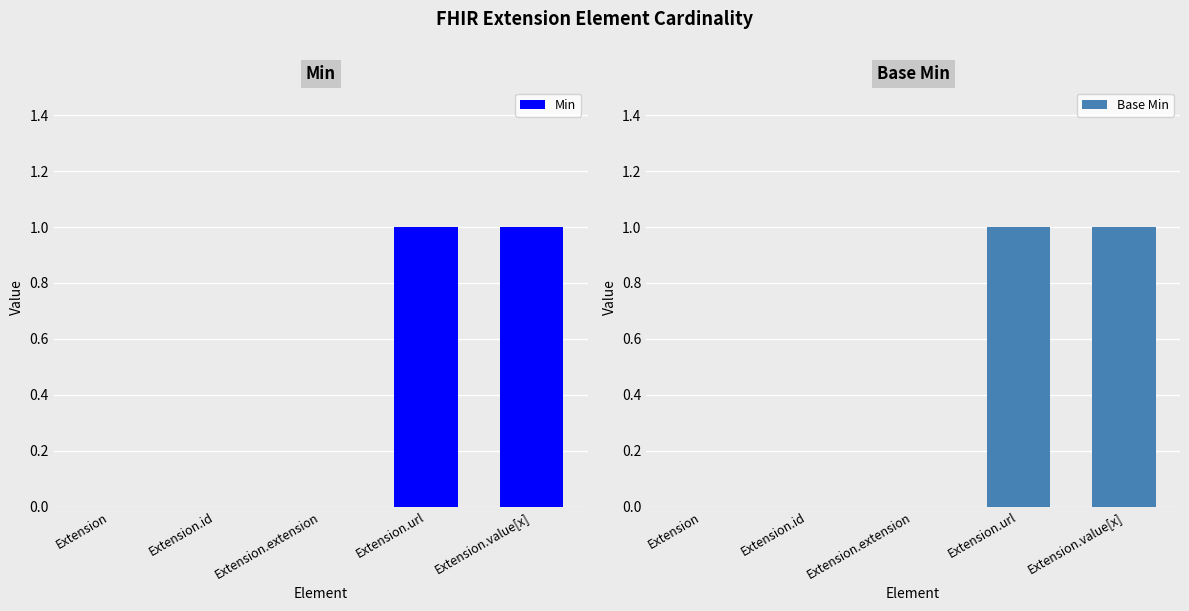

At which label does Min reach its peak?

Extension.url